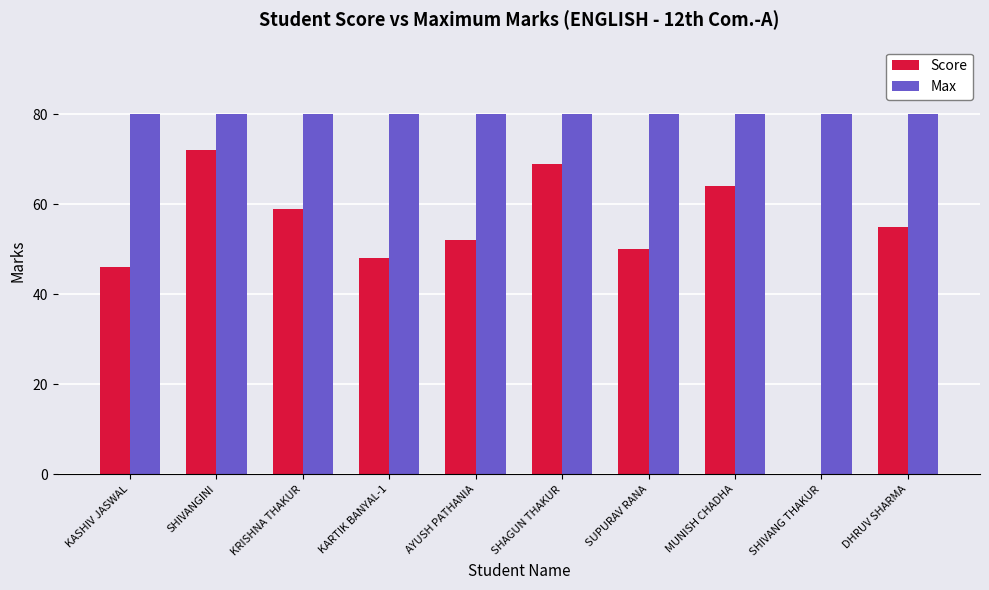

Does the chart contain stacked bars?

No